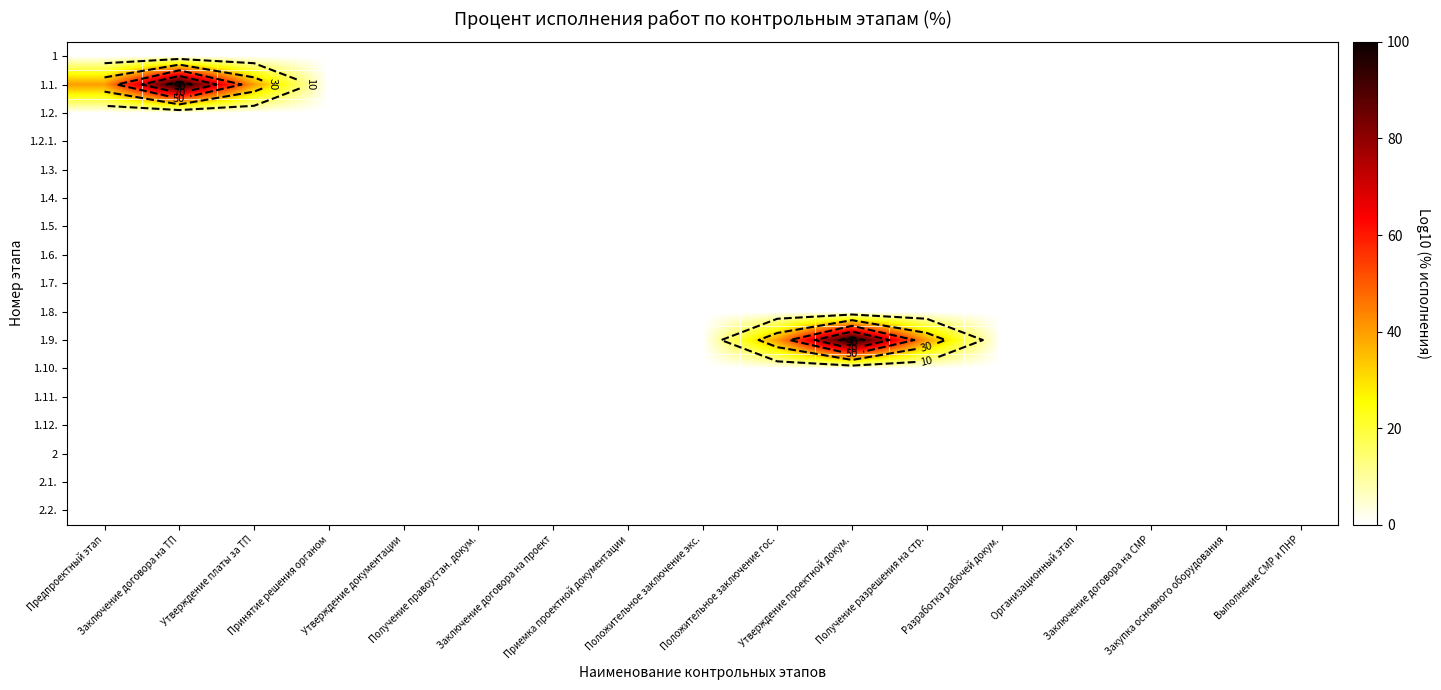

Is it true that 1.5. equals 0 at Положительное заключение гос.?

True